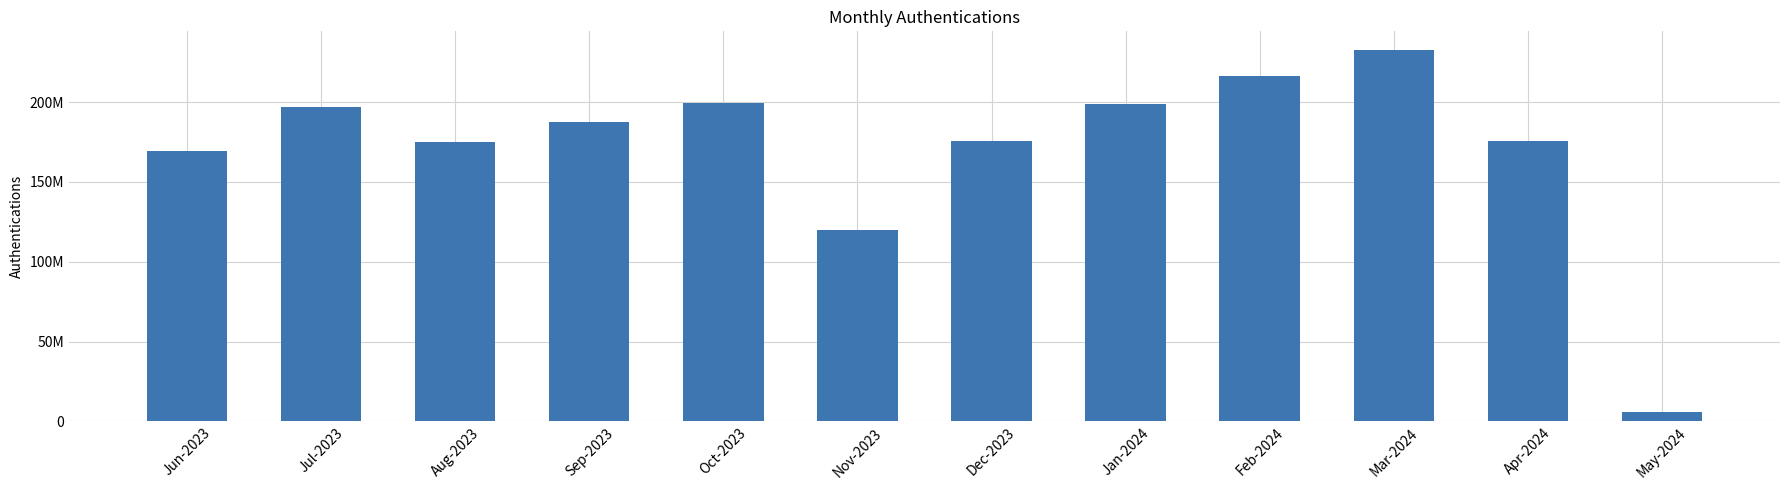

What is the change in value from Oct-2023 to Jan-2024?

-676575